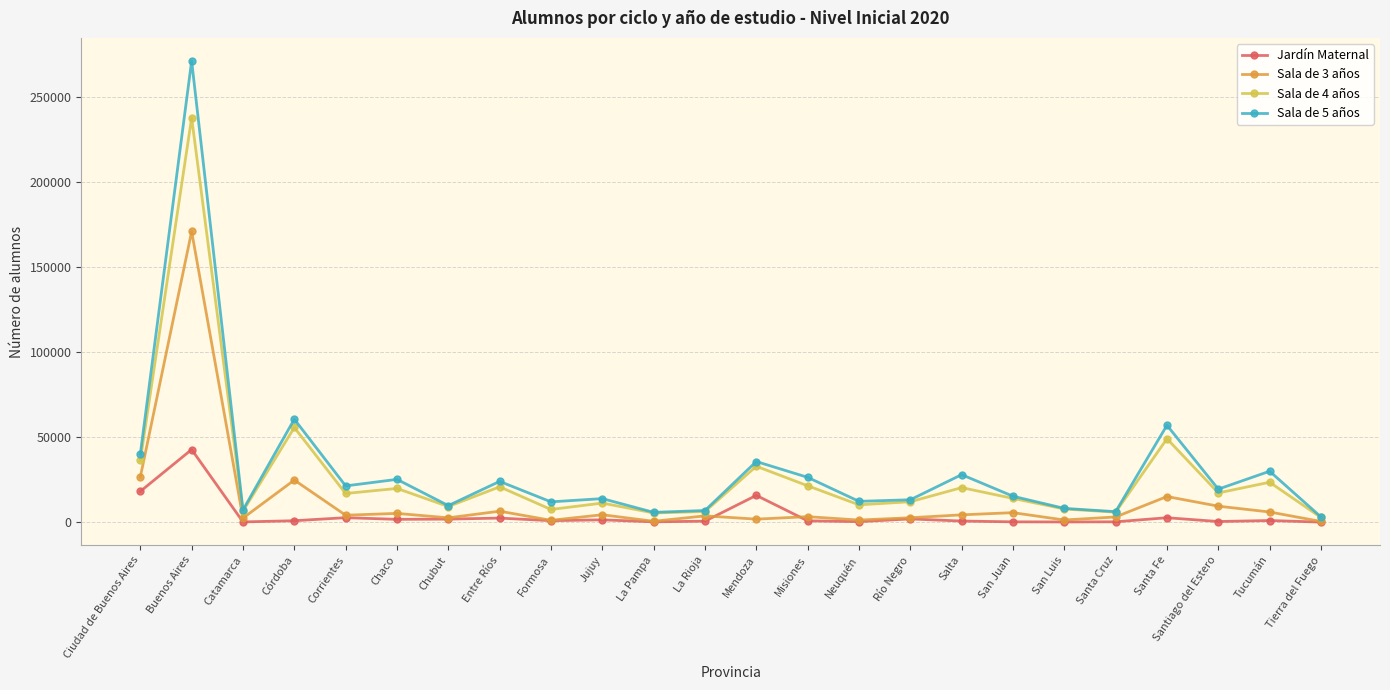

Count the number of data series in this chart.

4